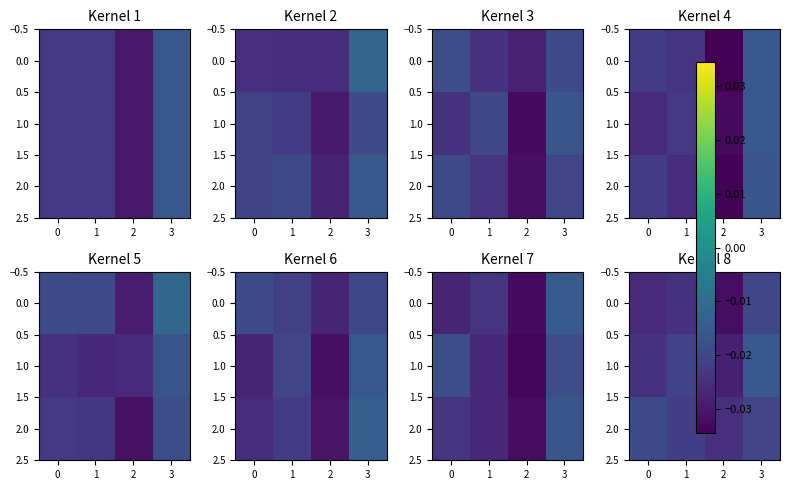

At 0, list the series in order from largest to smallest.

row_1, row_2, row_0